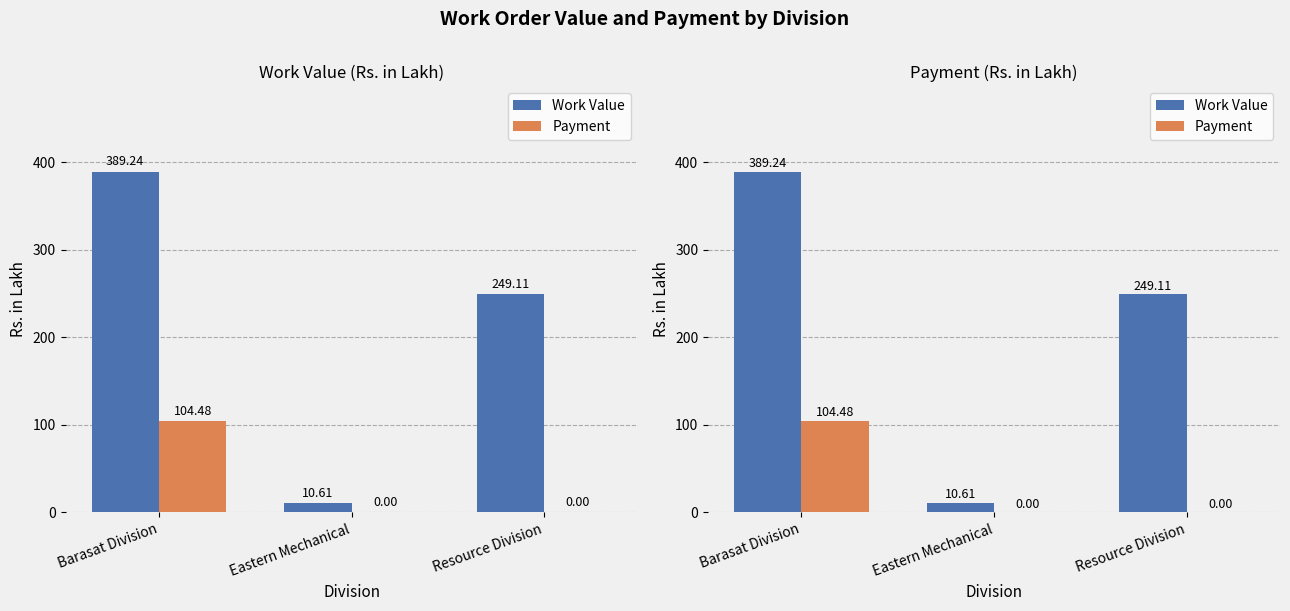

What position from the right is Barasat Division?

3